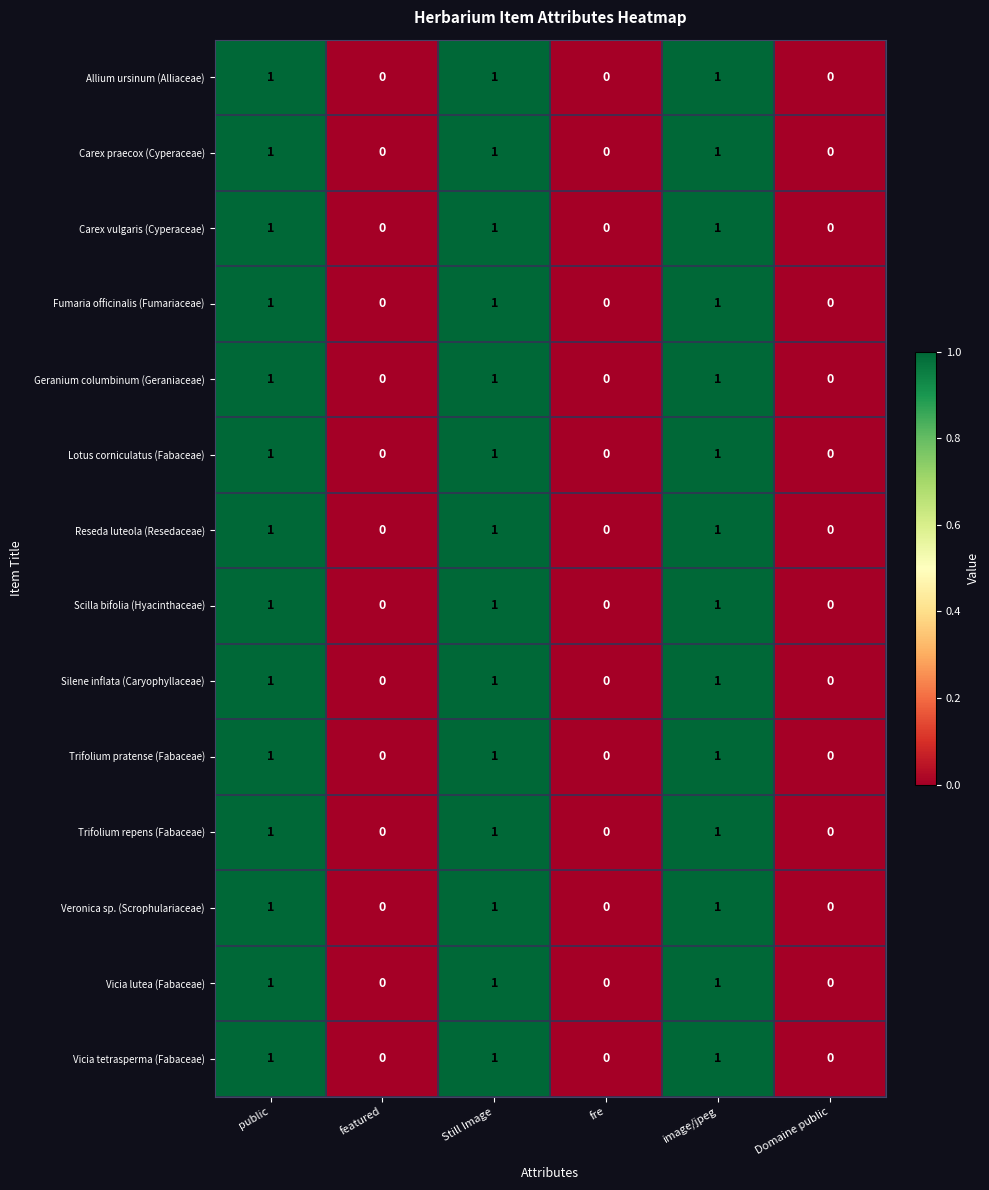

How many Reseda luteola (Resedaceae) values are between 0 and 1?

6